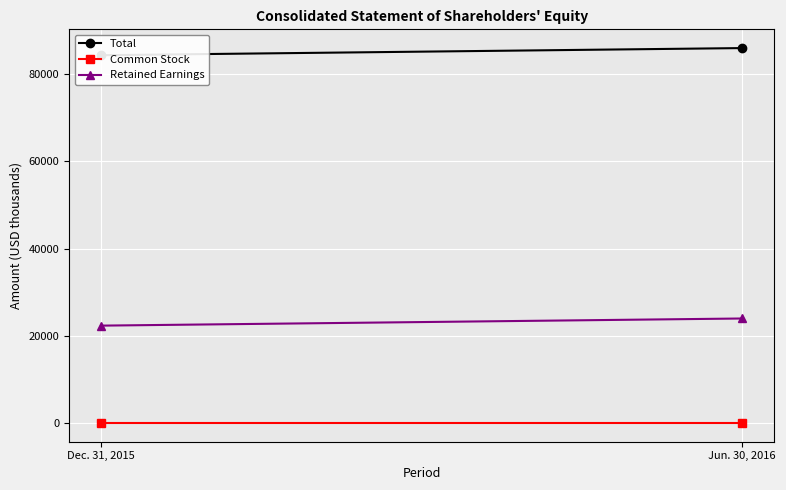

At which category is the sum across all series the highest?

Jun. 30, 2016